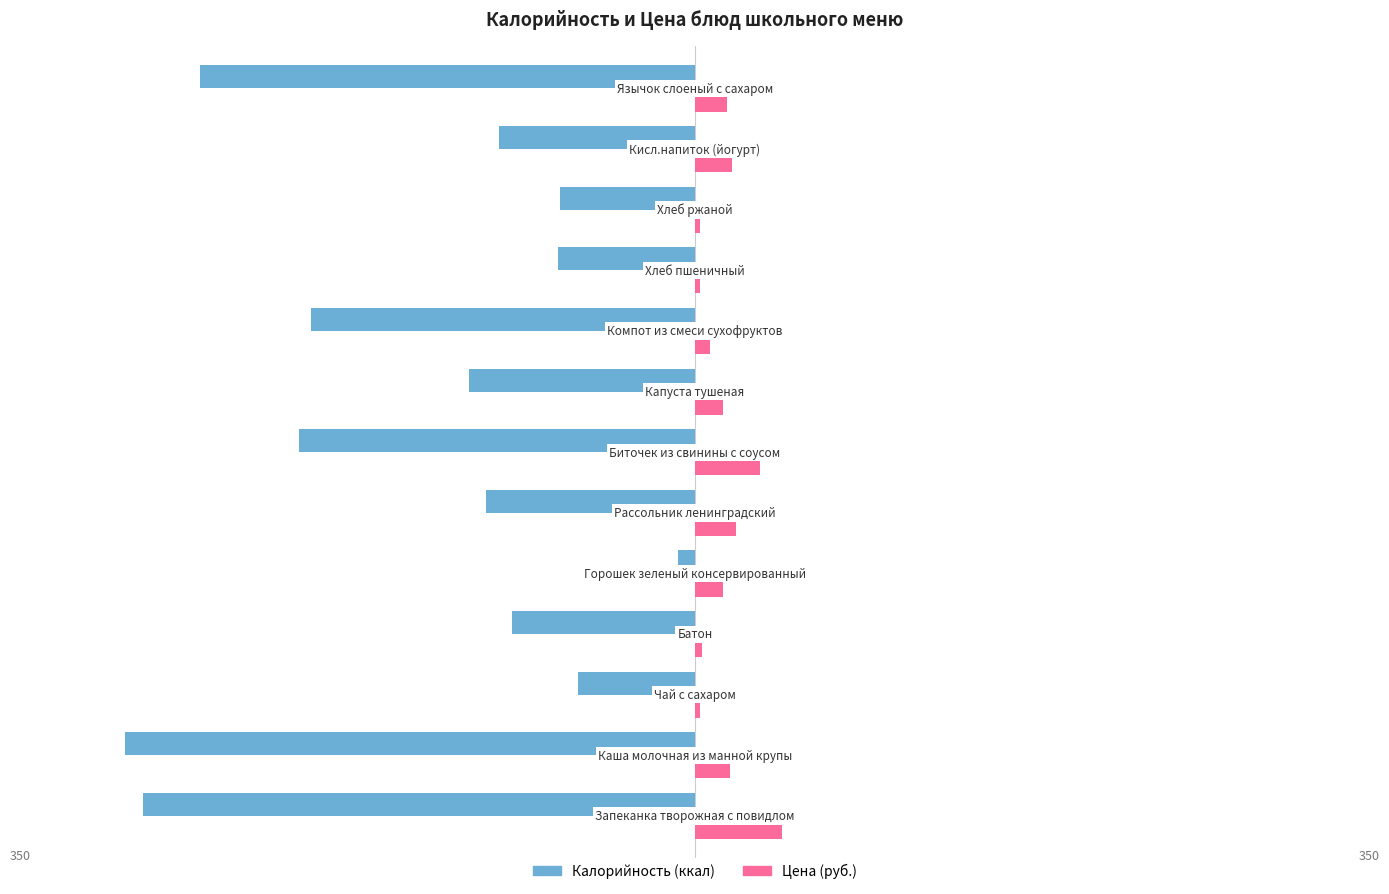

The Цена (руб.) series shows 14.1 at 300. True or false?

True